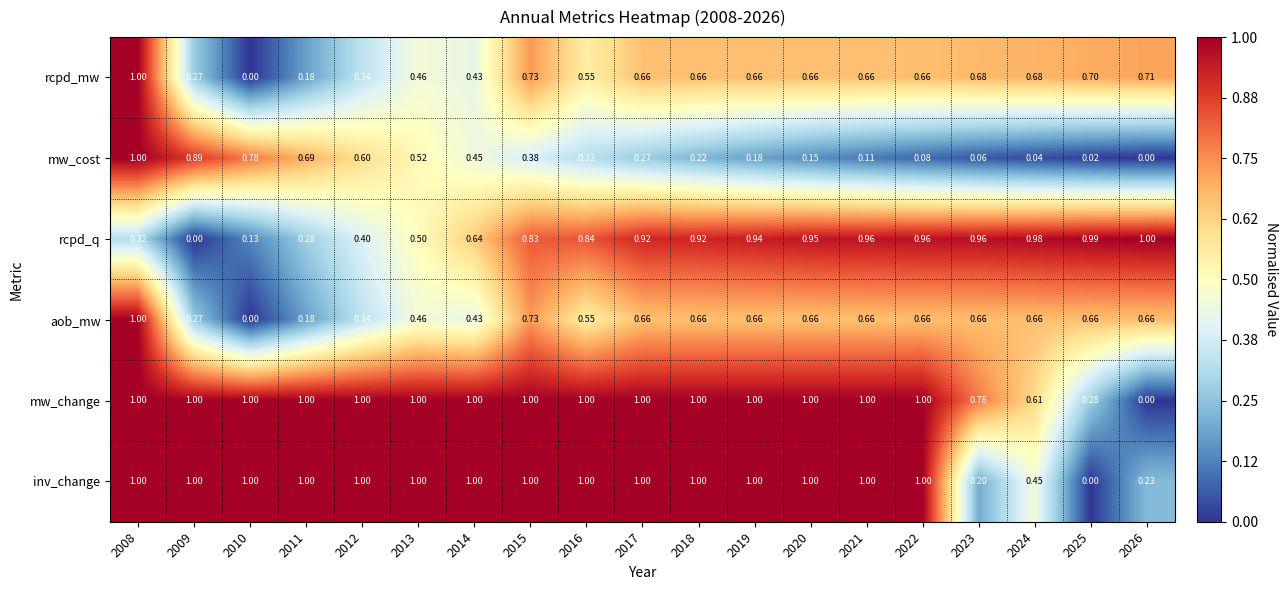

Which series has the largest total across all categories?

mw_change